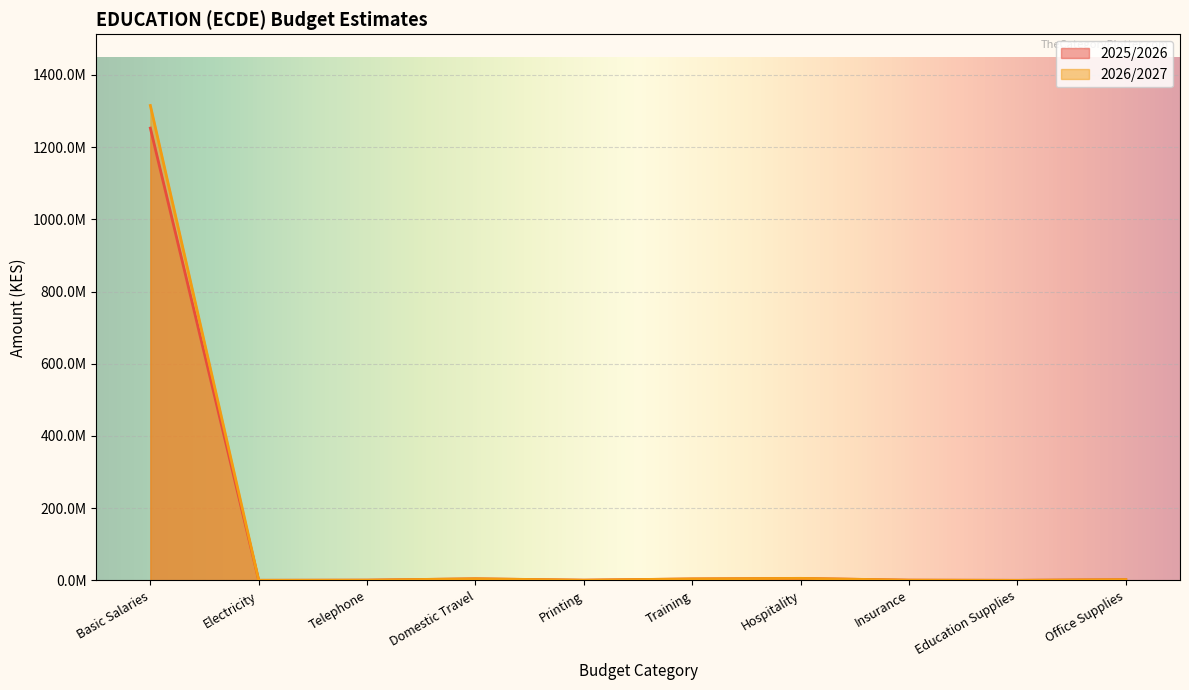

What is the difference between the maximum and minimum values in the 2025/2026 series?

1252540300.2